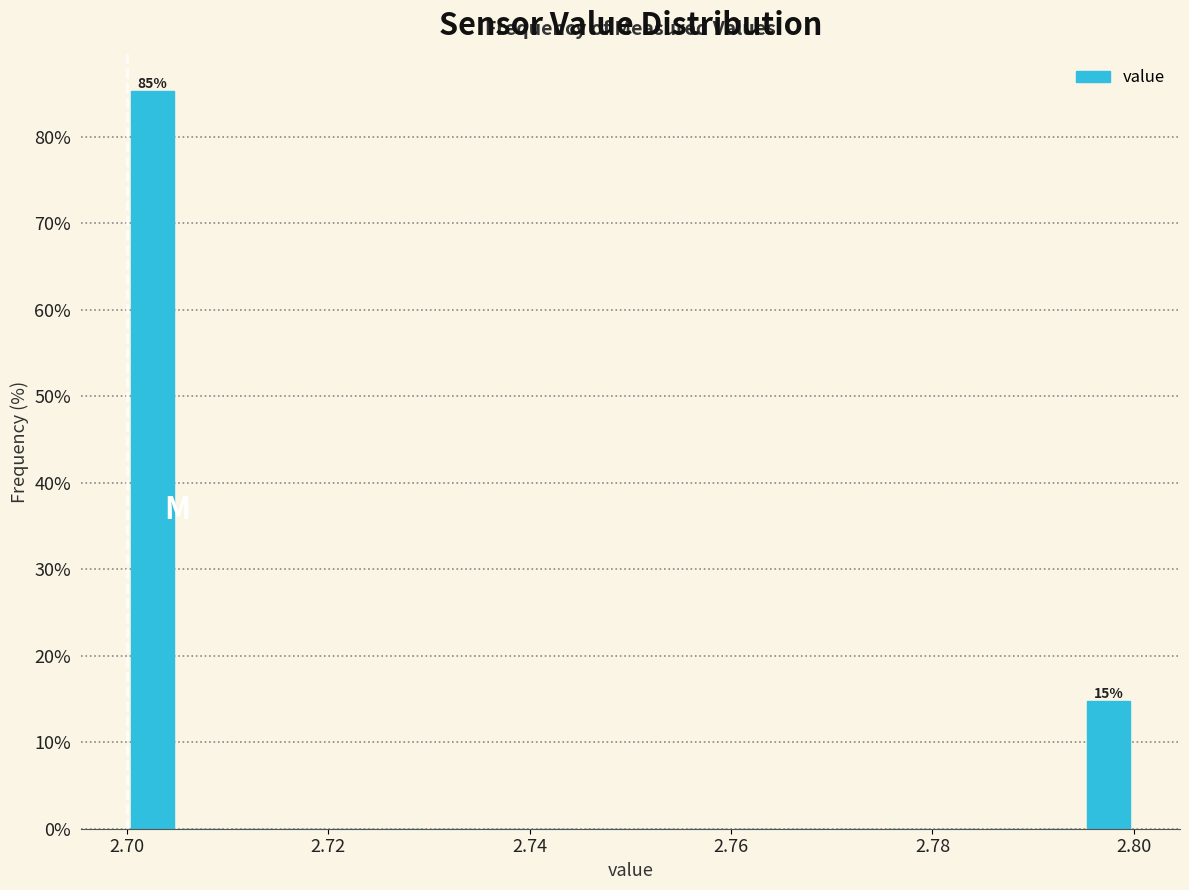

Around what value on the x-axis is the tallest bar? Give the approximate position of its centre, as read against the axis.

2.702